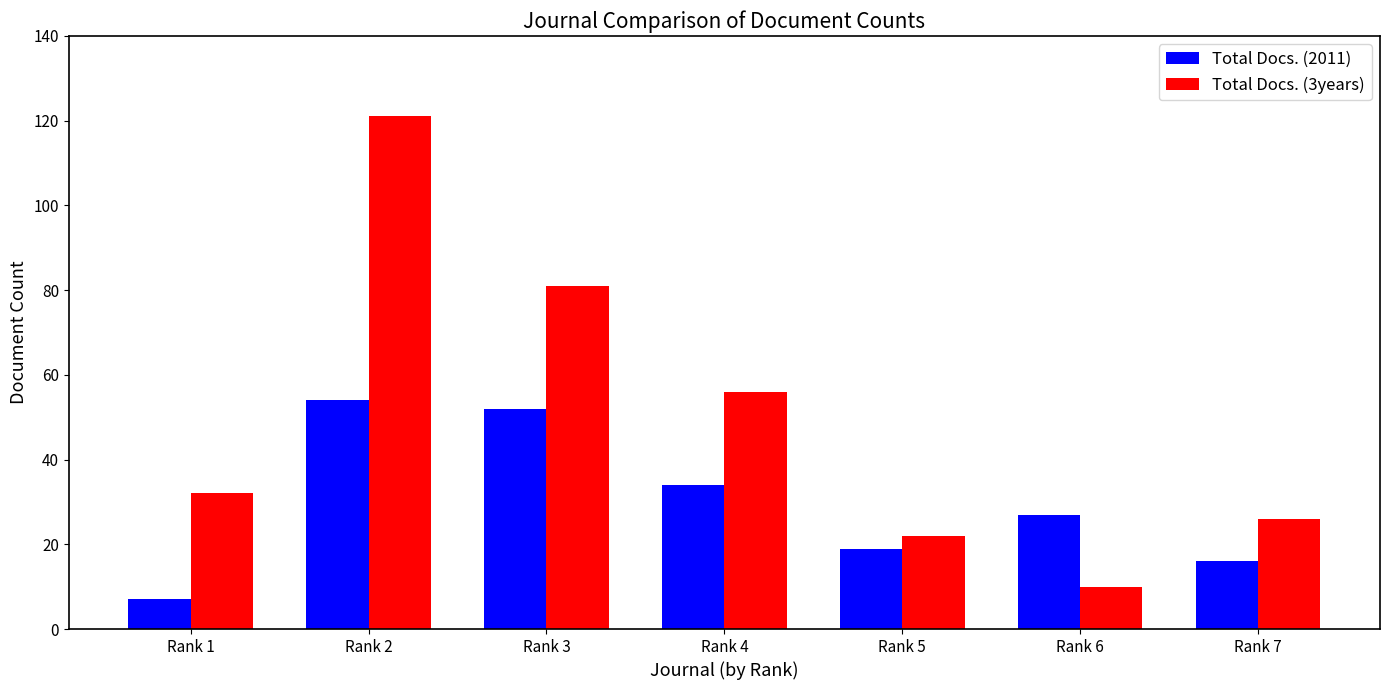

Are the bars horizontal?

No